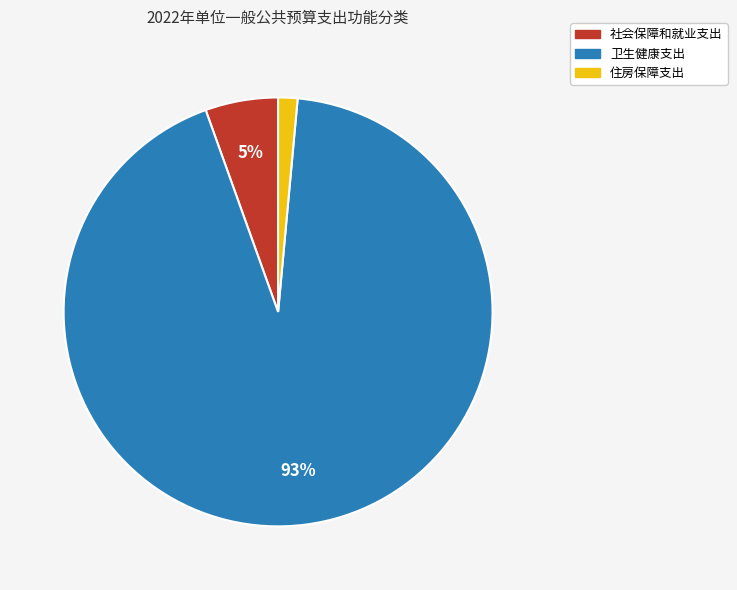

Between 住房保障支出 and 卫生健康支出, which is larger?

卫生健康支出